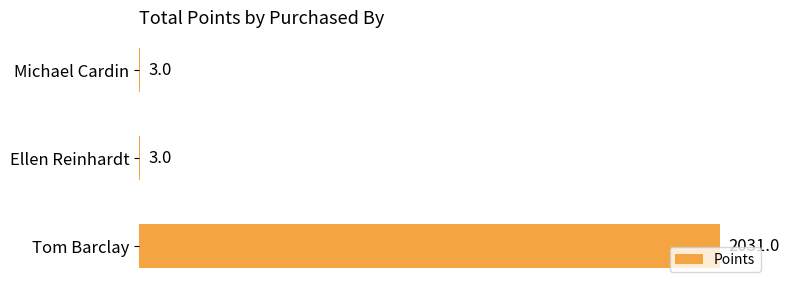

Is it true that the value at Michael Cardin is 3?

True